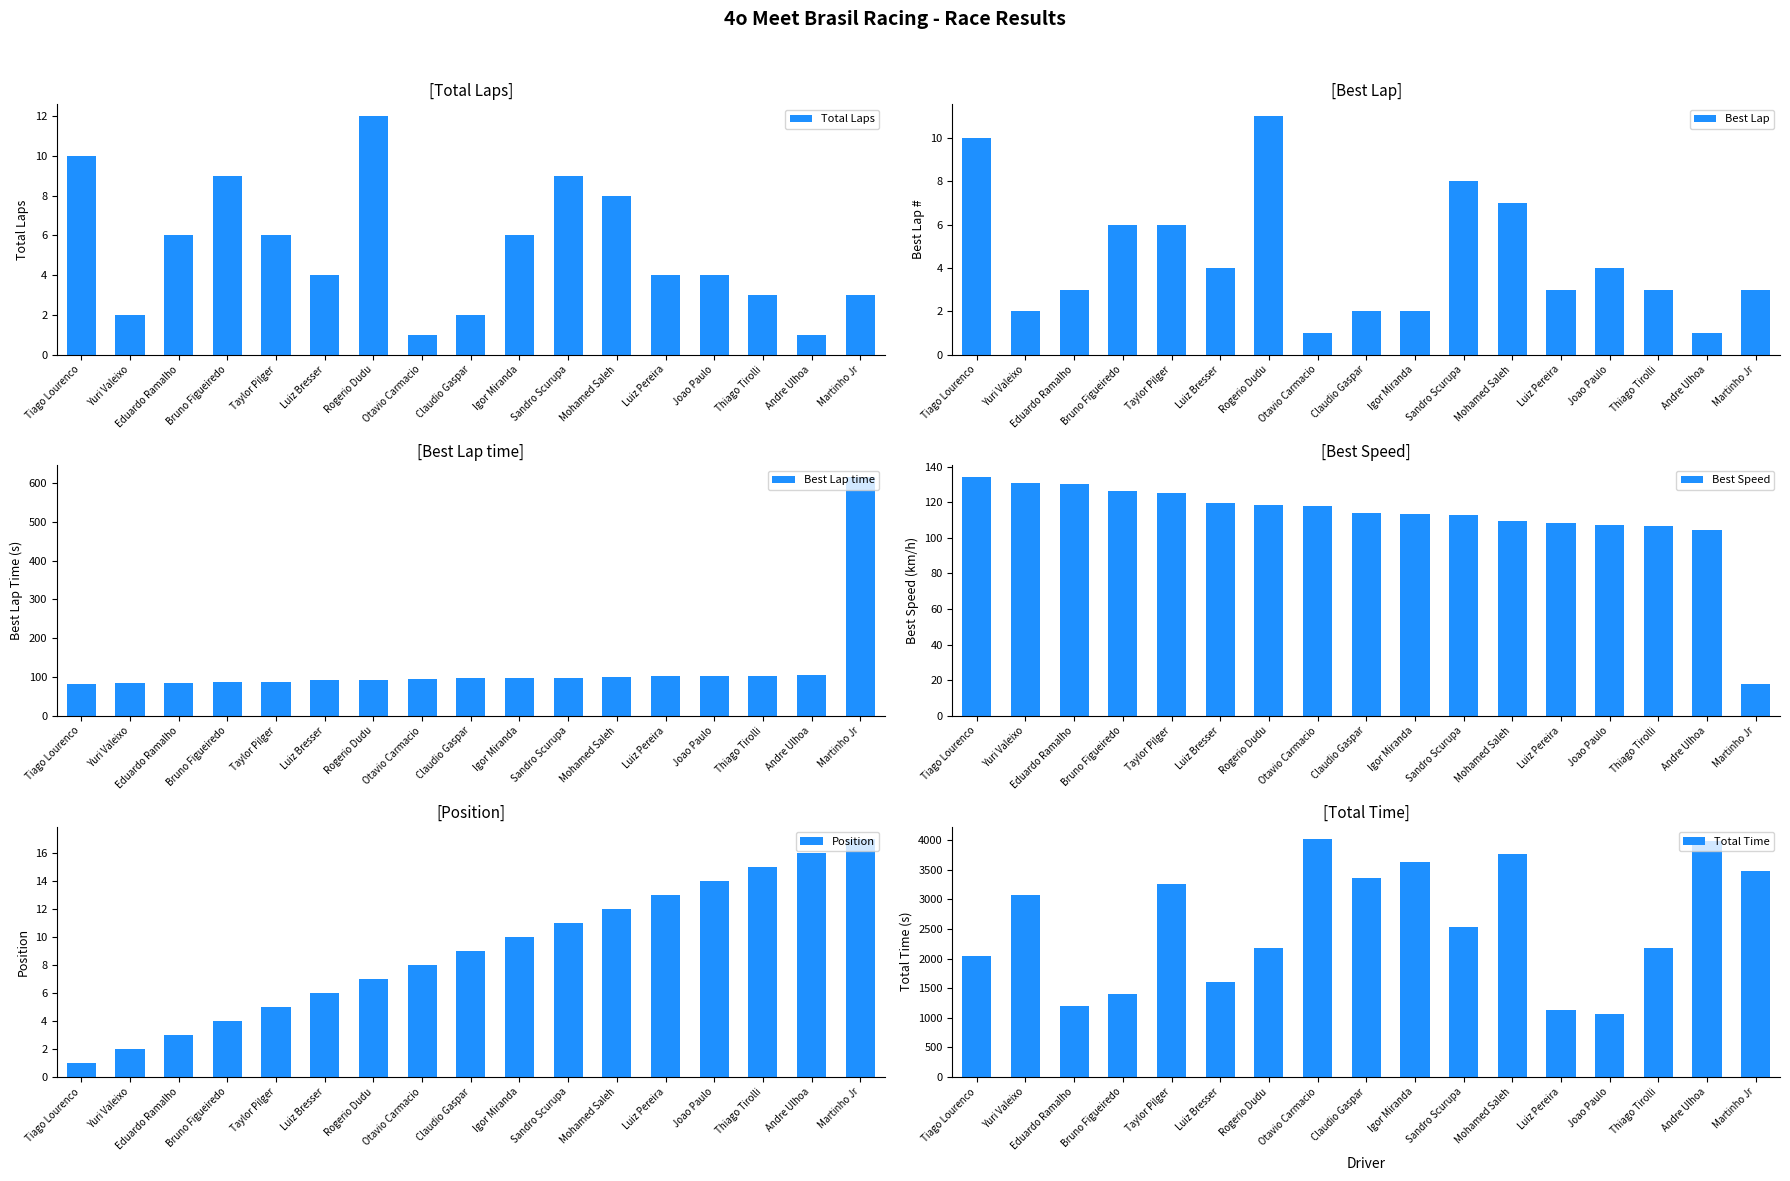

What is the difference between the highest and lowest values at Bruno Figueiredo?

1393.9